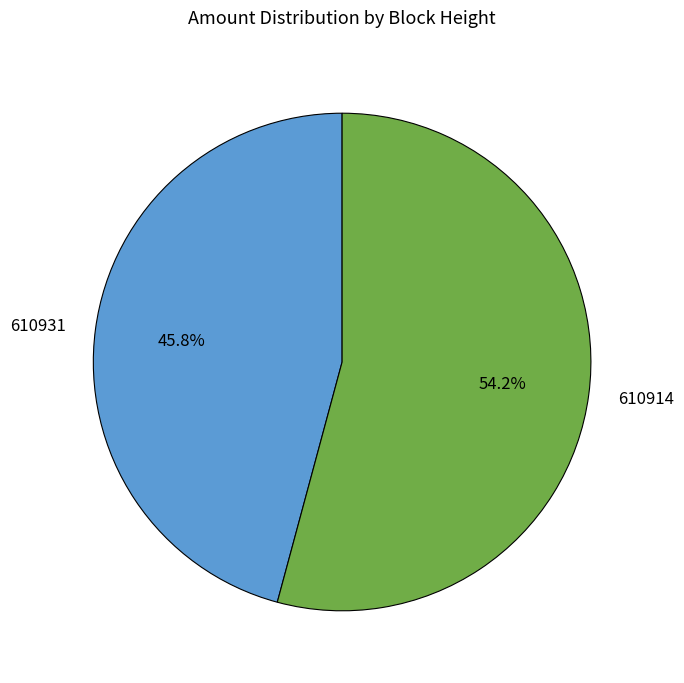

What is the smallest slice in the pie chart?

610931